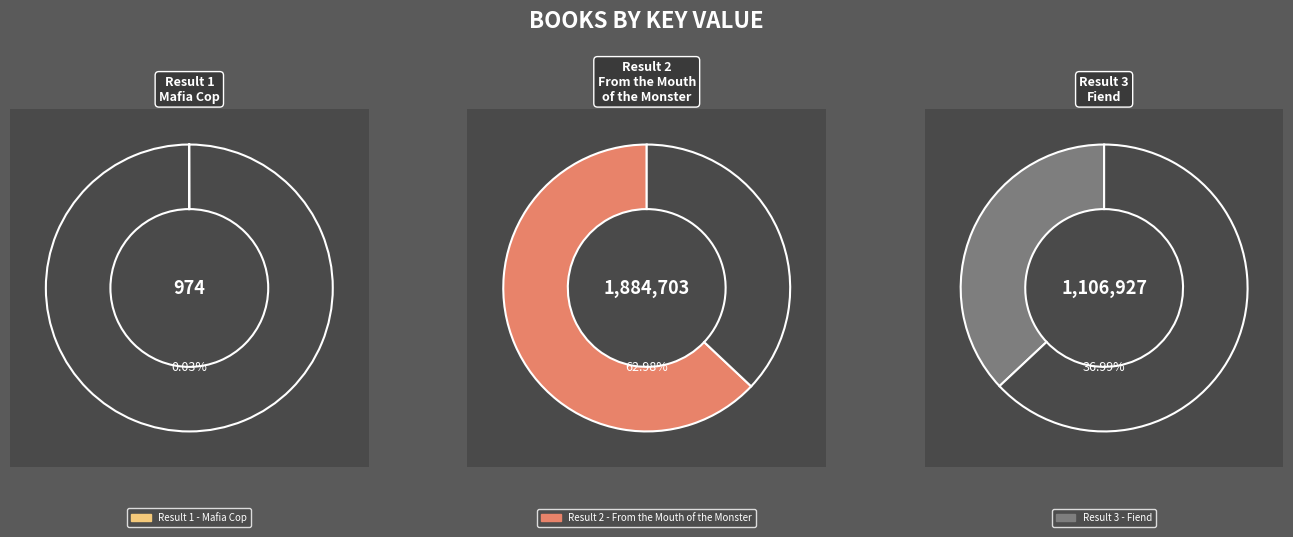

To the nearest percent, what is the combined percentage of Result 2 - From the Mouth of the Monster and Result 3 - Fiend?

100%